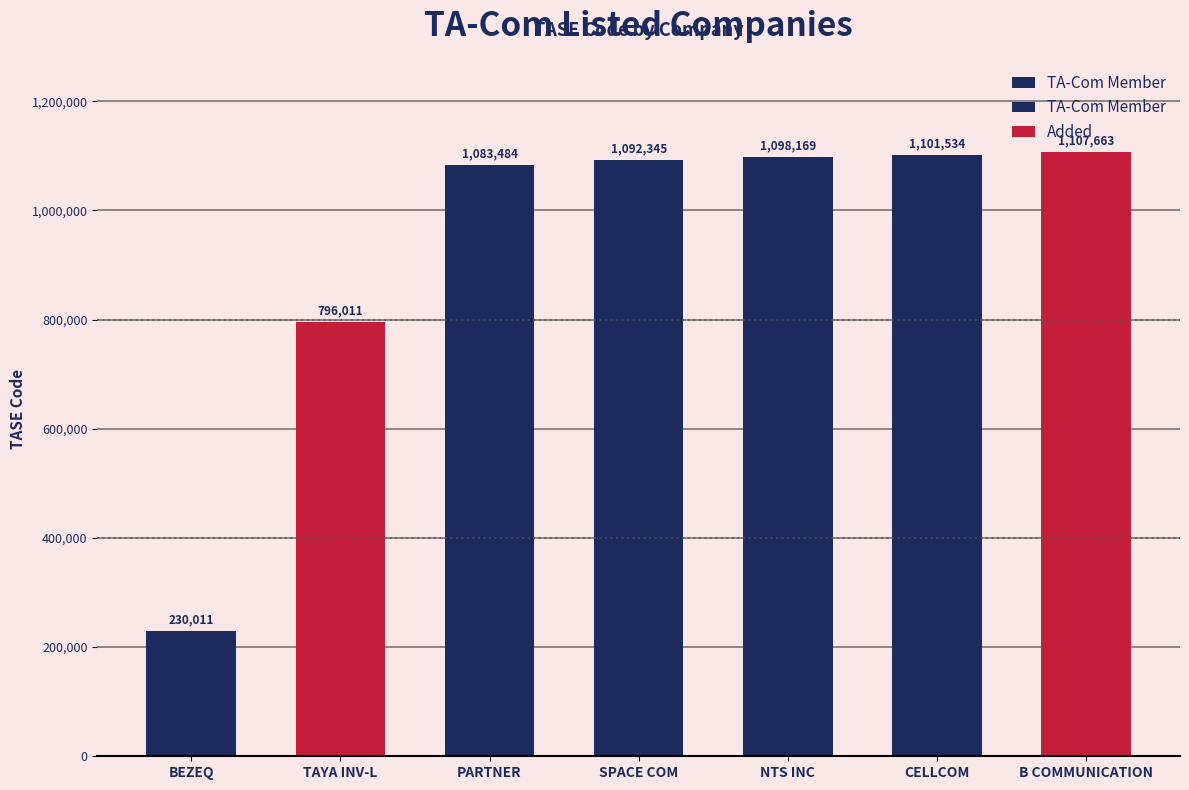

Rank the categories by value from lowest to highest.

BEZEQ, TAYA INV-L, PARTNER, SPACE COM, NTS INC, CELLCOM, B COMMUNICATION